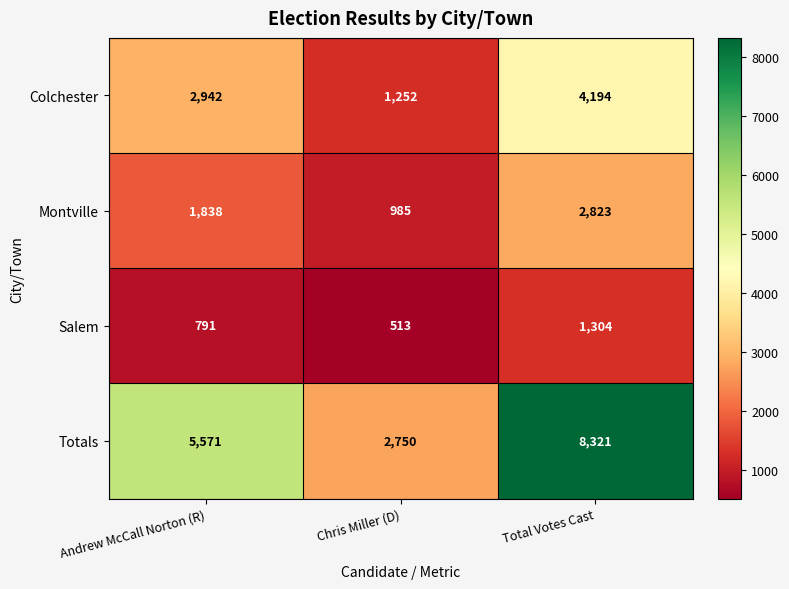

Rank the series by their average value, from highest to lowest.

Totals, Colchester, Montville, Salem